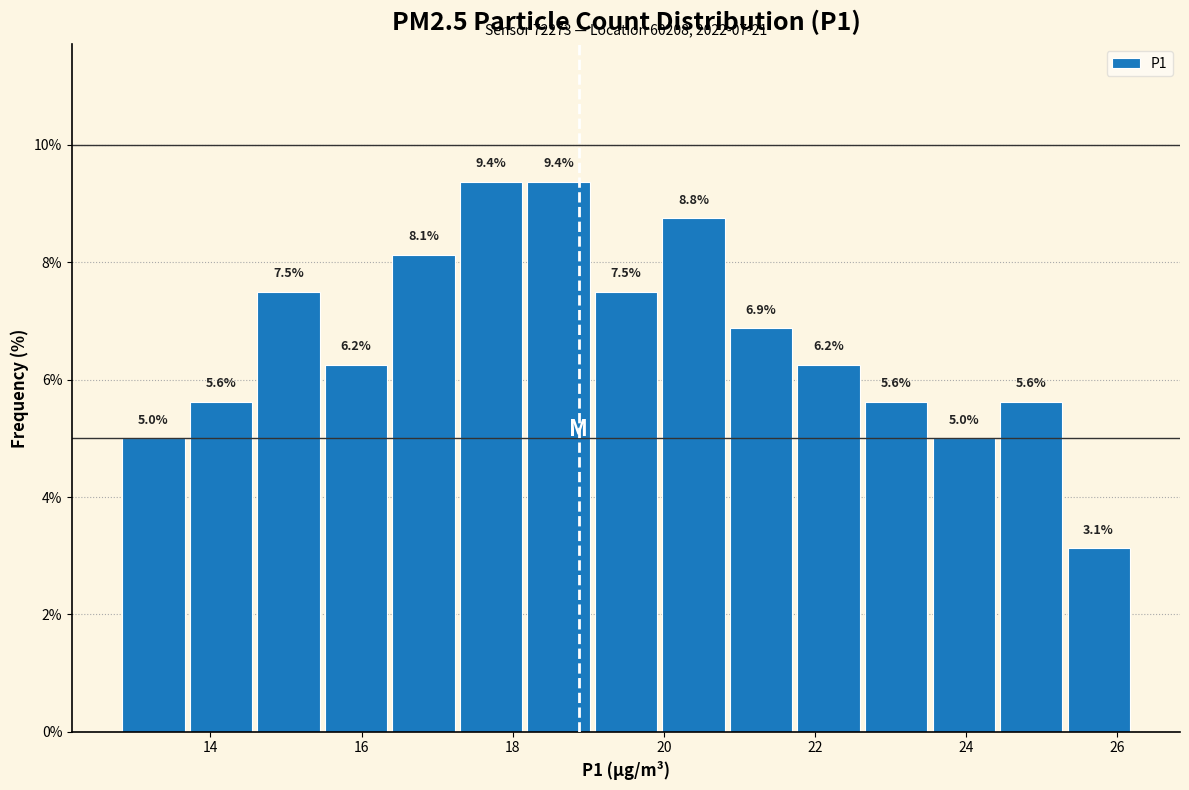

Reading left to right, list every bar in this chart as the range it spans on the x-axis followed by its height. The bar edges are not printed on the chart, so give them approximately, as read against the axis.

12.8 to 13.6: 5.0
13.6 to 14.6: 5.6
14.6 to 15.4: 7.5
15.4 to 16.4: 6.2
16.4 to 17.2: 8.1
17.2 to 18.2: 9.4
18.2 to 19.0: 9.4
19.0 to 20.0: 7.5
20.0 to 20.8: 8.8
20.8 to 21.8: 6.9
21.8 to 22.6: 6.2
22.6 to 23.6: 5.6
23.6 to 24.4: 5.0
24.4 to 25.4: 5.6
25.4 to 26.2: 3.1